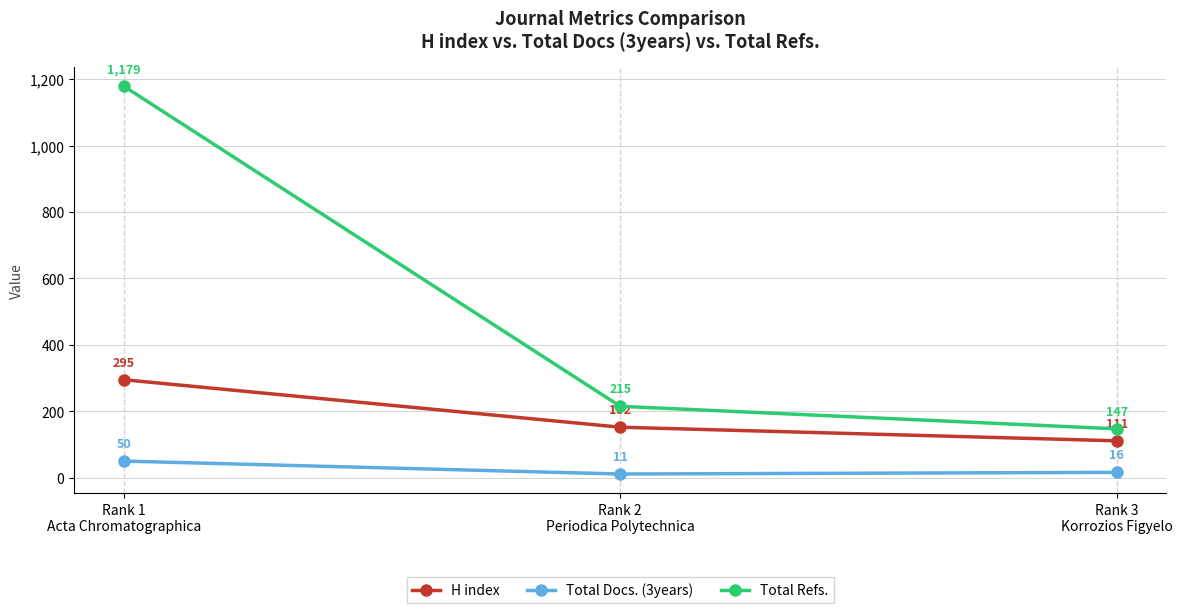

At which category does the chart reach its minimum across all series?

Rank 2
Periodica Polytechnica